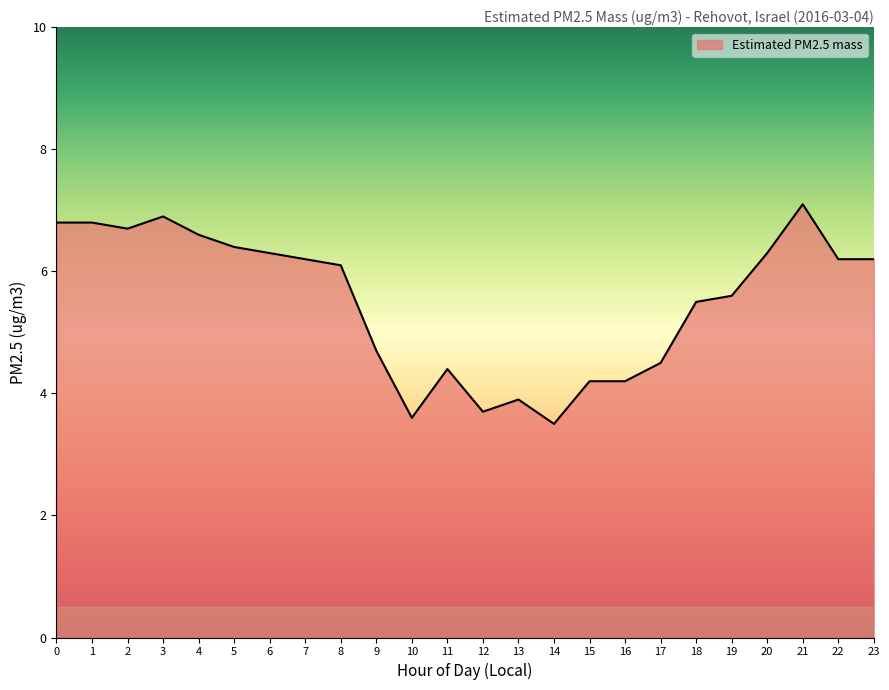

How many lines are shown in the chart?

1